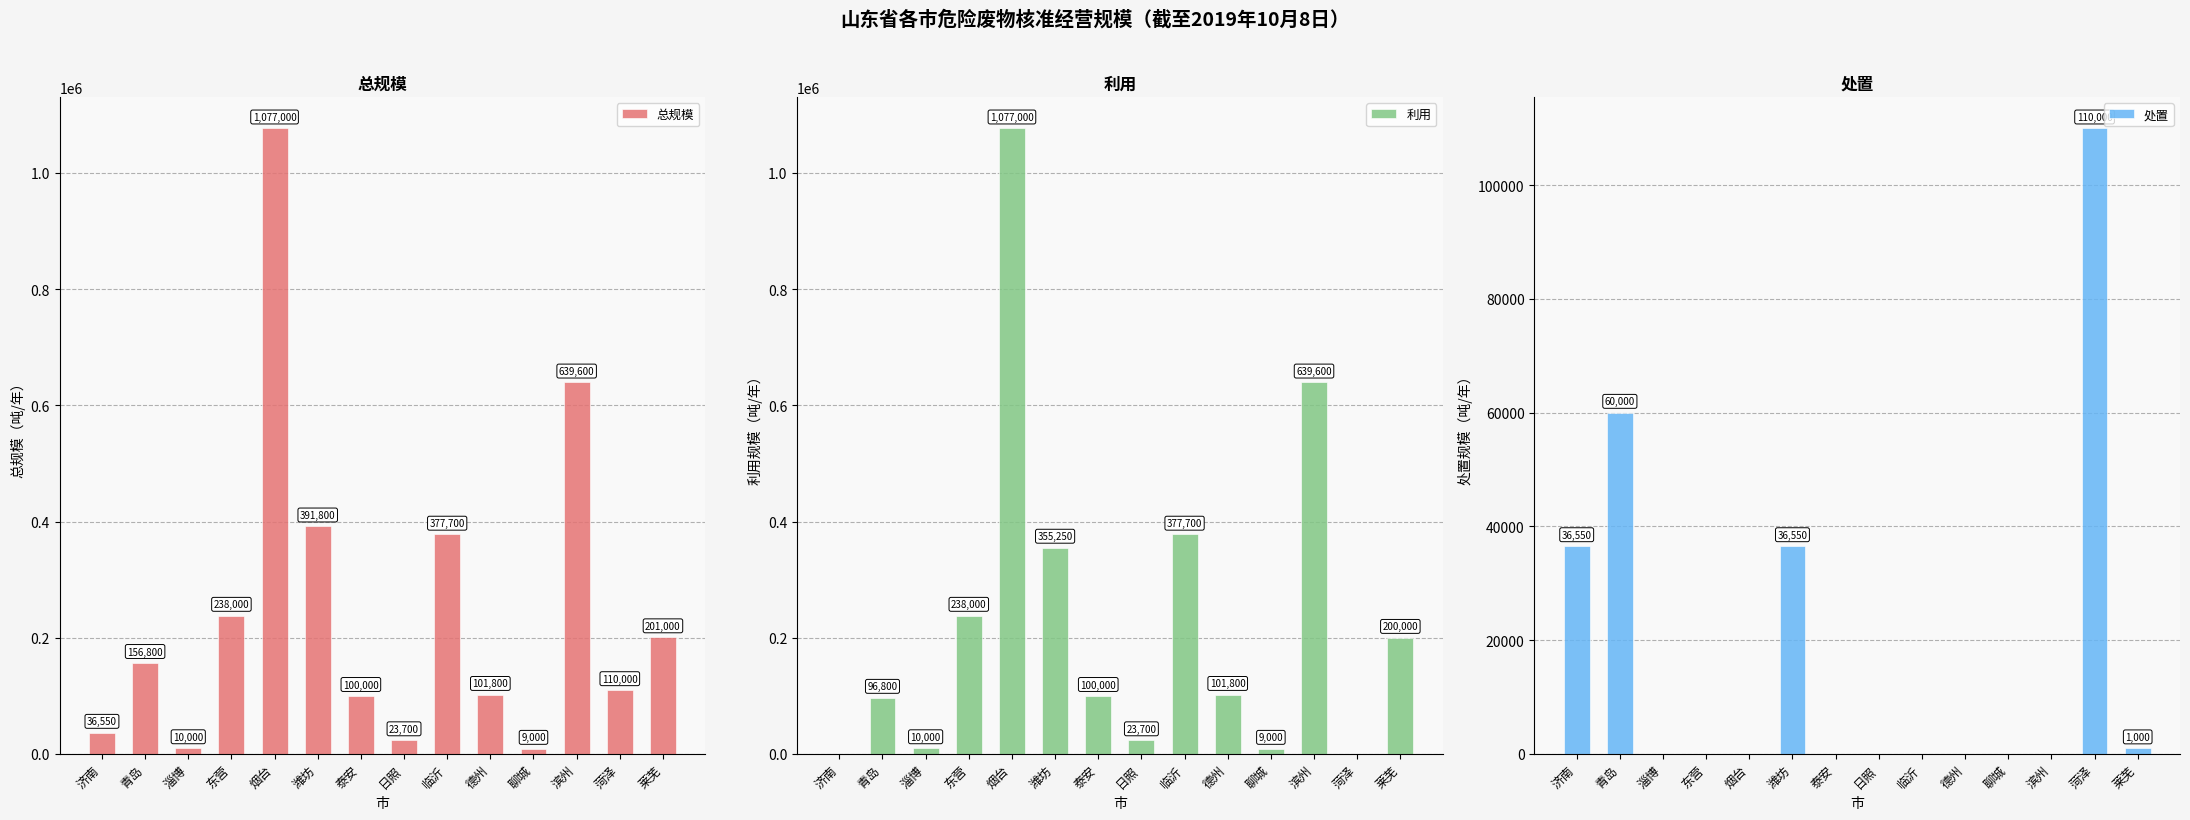

Is it true that 利用 equals 10000 at 淄博?

True